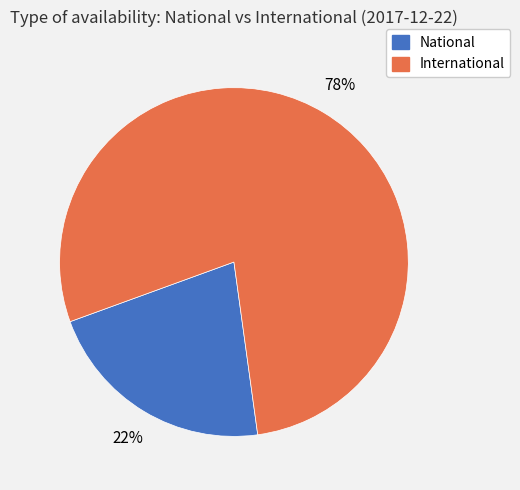

Does any single category account for the majority?

Yes